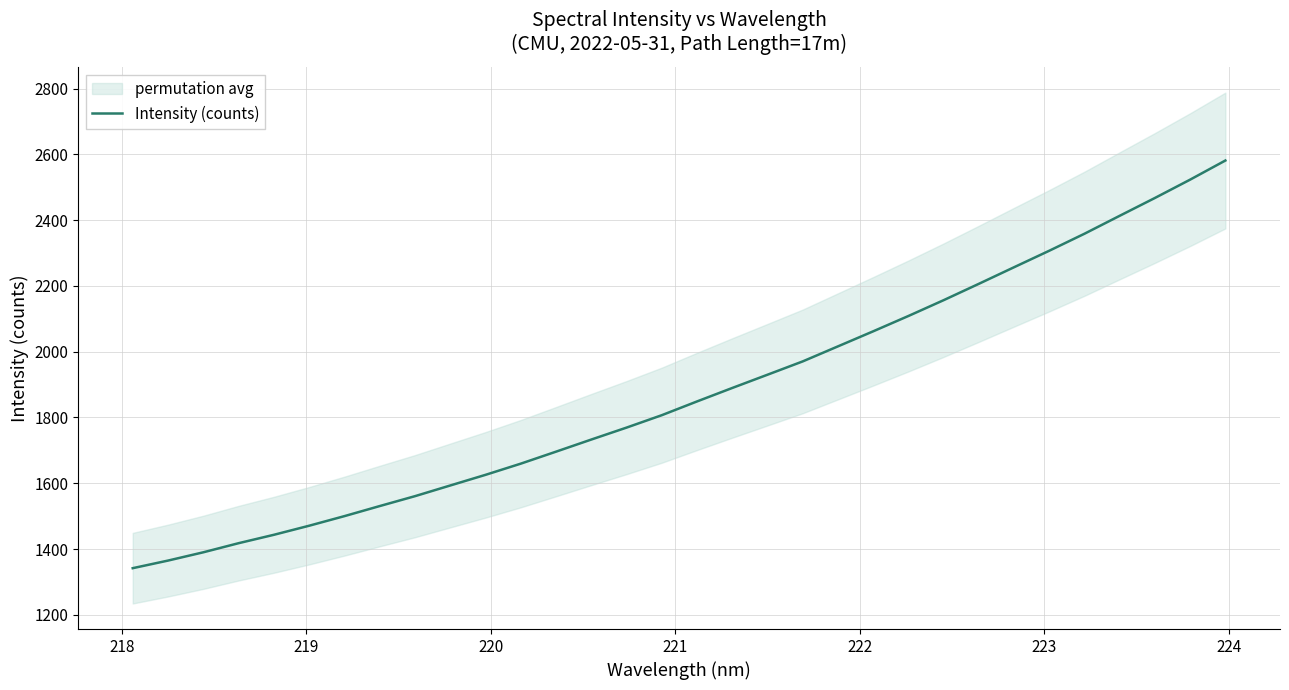

Count the number of values greater than 1848.

16